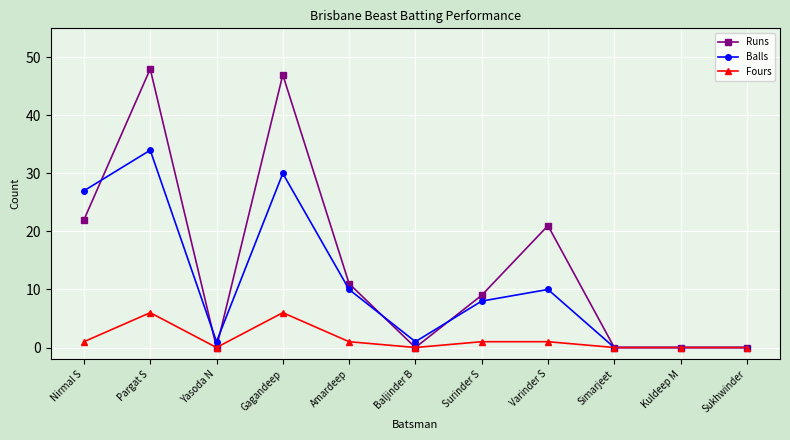

How many data points in Runs are less than 9?

5